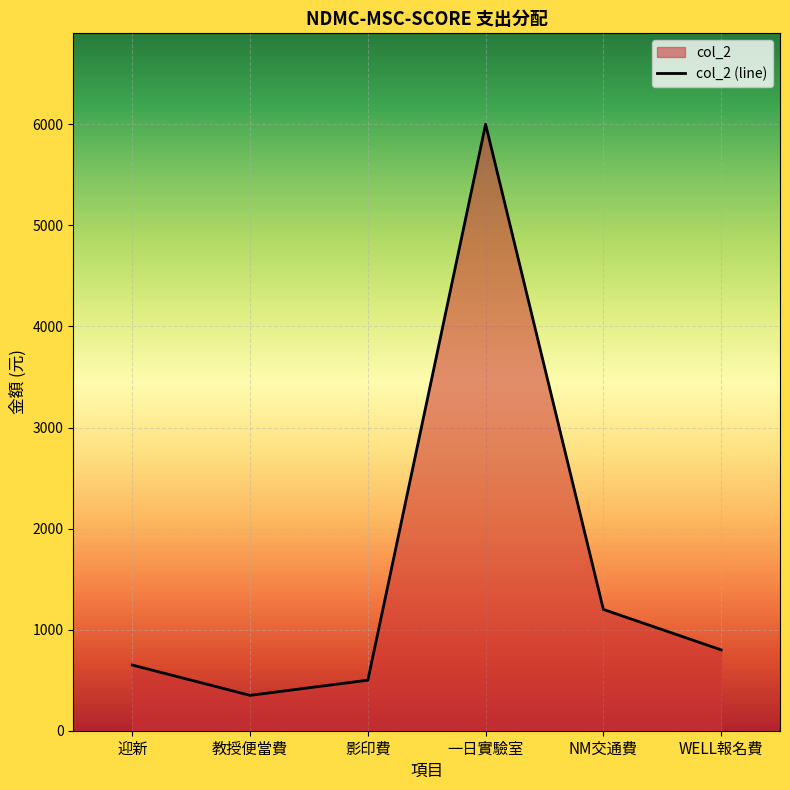

The chart shows a value of 891 at 迎新. True or false?

False